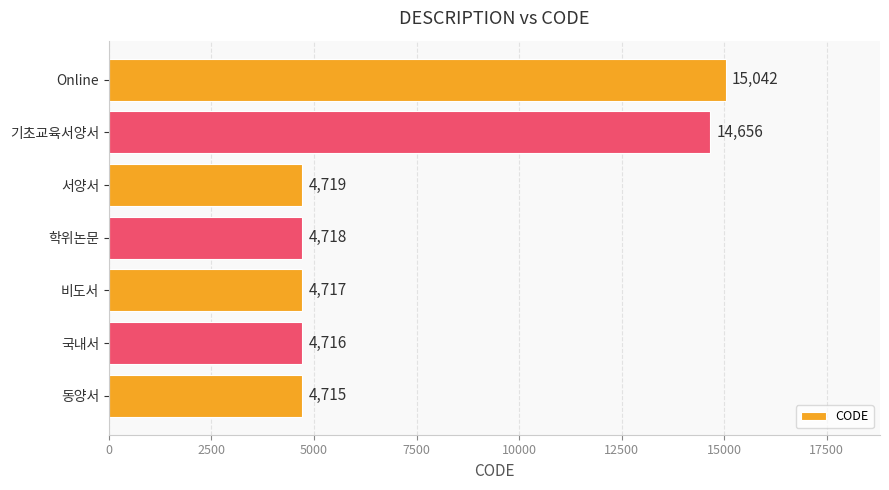

The chart shows a value of 9806 at 기초교육서양서. True or false?

False